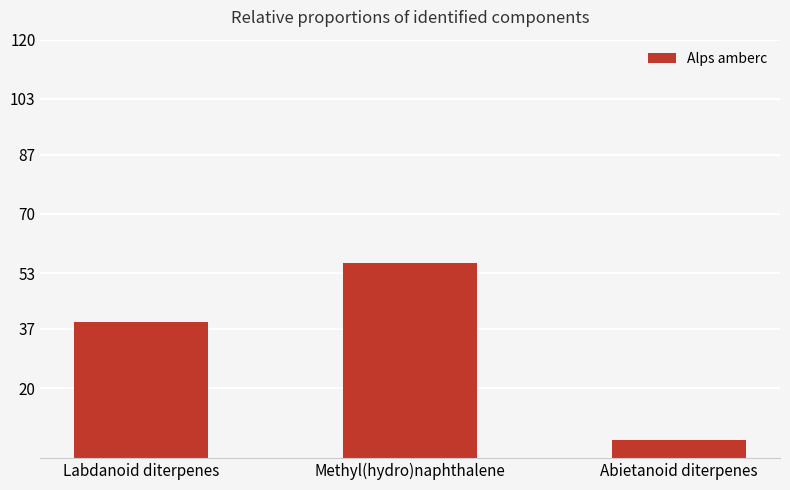

Where is the data nearest to the value 30?

Labdanoid diterpenes